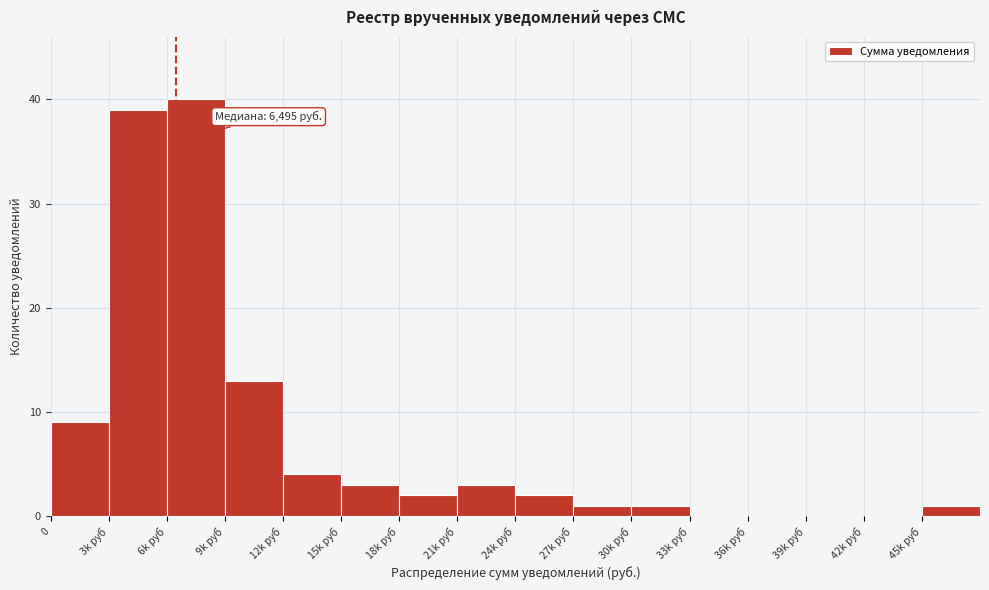

Reading right to left, list all the values displayed in this chart.

45k руб=1	42k руб=0	39k руб=0	36k руб=0	33k руб=0	30k руб=1	27k руб=1	24k руб=2	21k руб=3	18k руб=2	15k руб=3	12k руб=4	9k руб=13	6k руб=40	3k руб=39	0=9